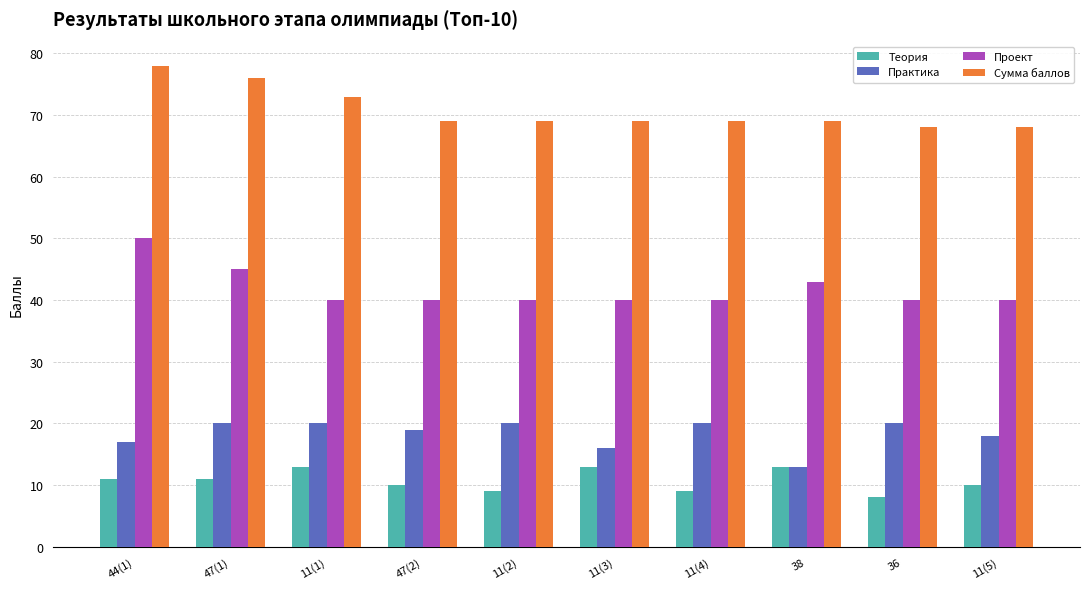

Read the Сумма баллов value at 11(1), to the nearest 10.

70